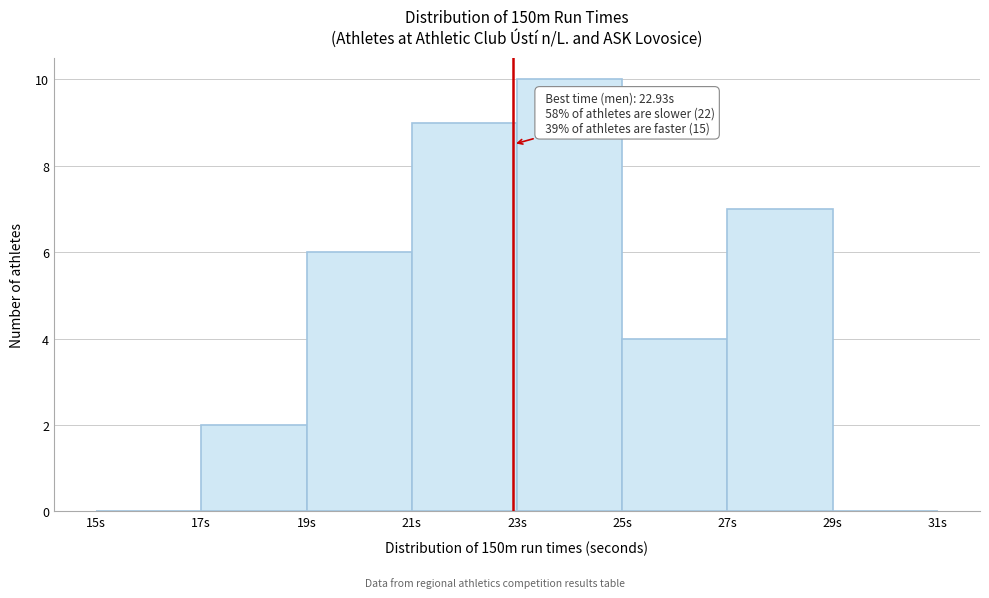

Which range on the x-axis has the tallest bar?

23 to 25